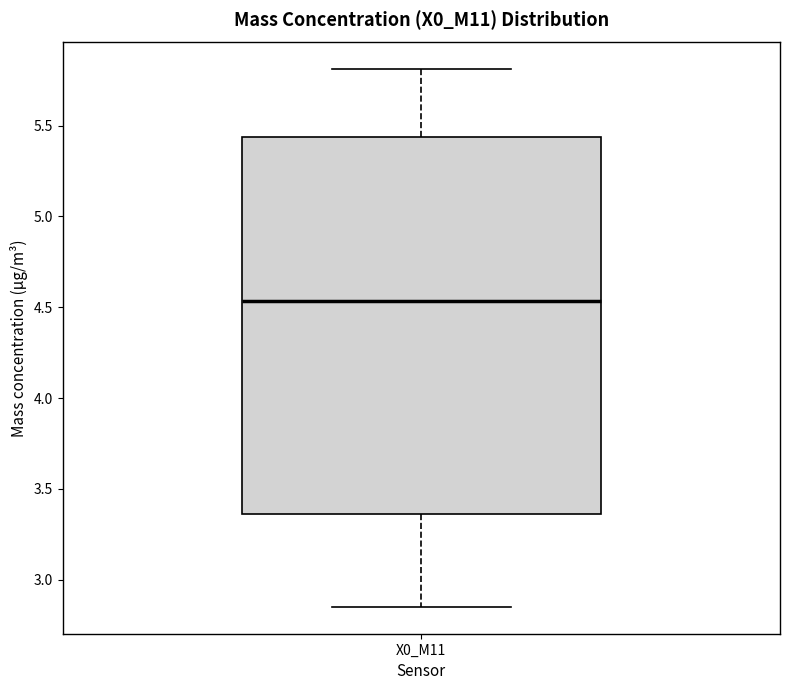

Read this box plot against the y-axis: the position of the median line, the range covered by the box, and the ends of both whiskers. The values are not printed on the chart, so give them approximately, as read against the axis.

median 4.55, box 3.35 to 5.45, whiskers 2.85 to 5.80